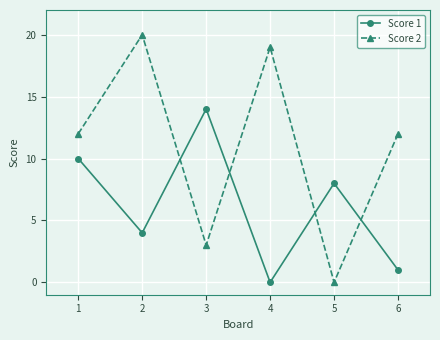

Reading right to left, extract all data points from this chart.

Score 1: 6=1	5=8	4=0	3=14	2=4	1=10
Score 2: 6=12	5=0	4=19	3=3	2=20	1=12